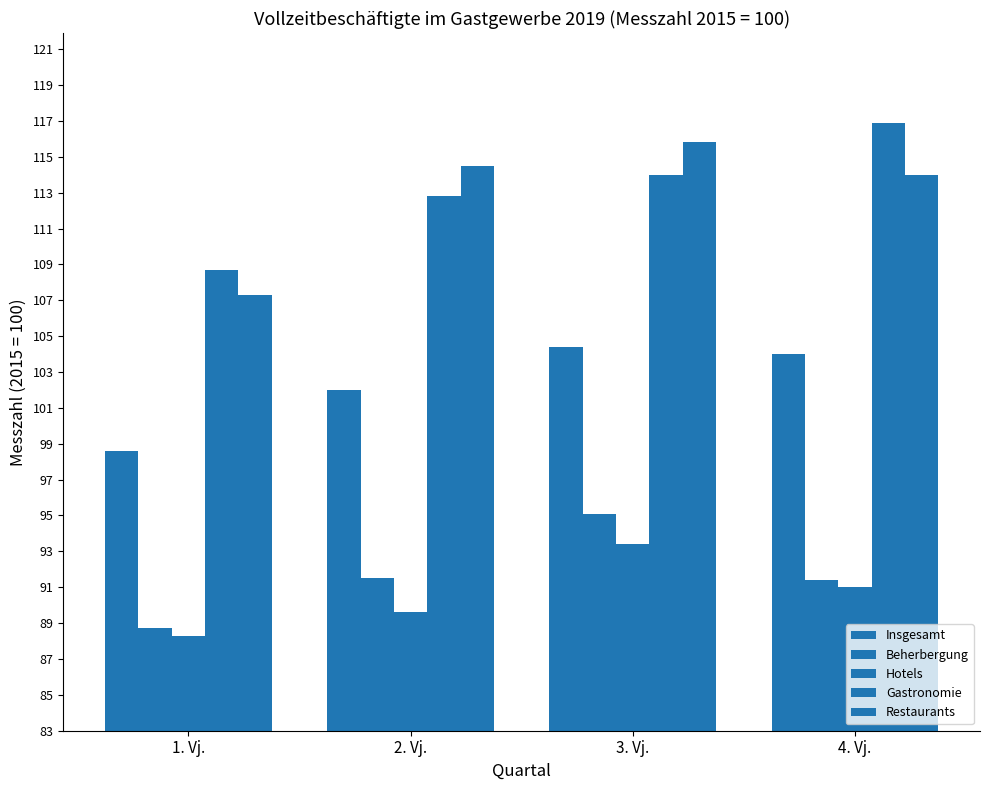

The Hotels series shows 57.6 at 3. Vj.. True or false?

False